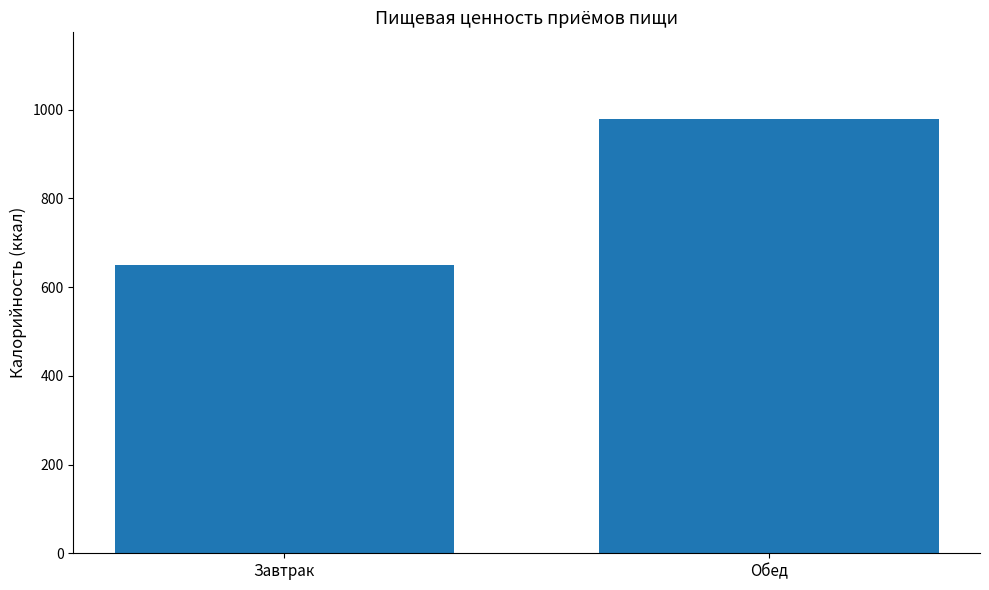

Reading left to right, what are all the values shown in this chart?

649.4	978.7